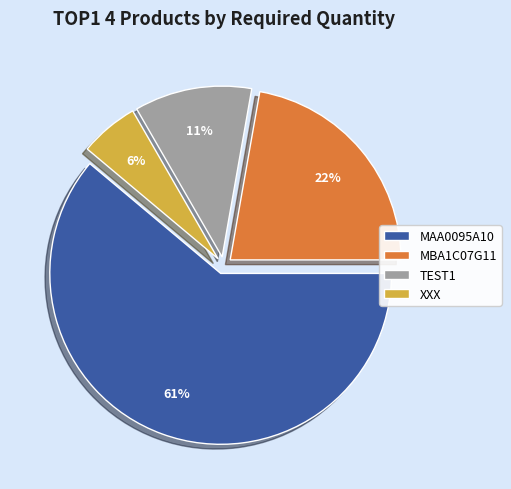

Is it true that MAA0095A10 is 54% of the pie?

False